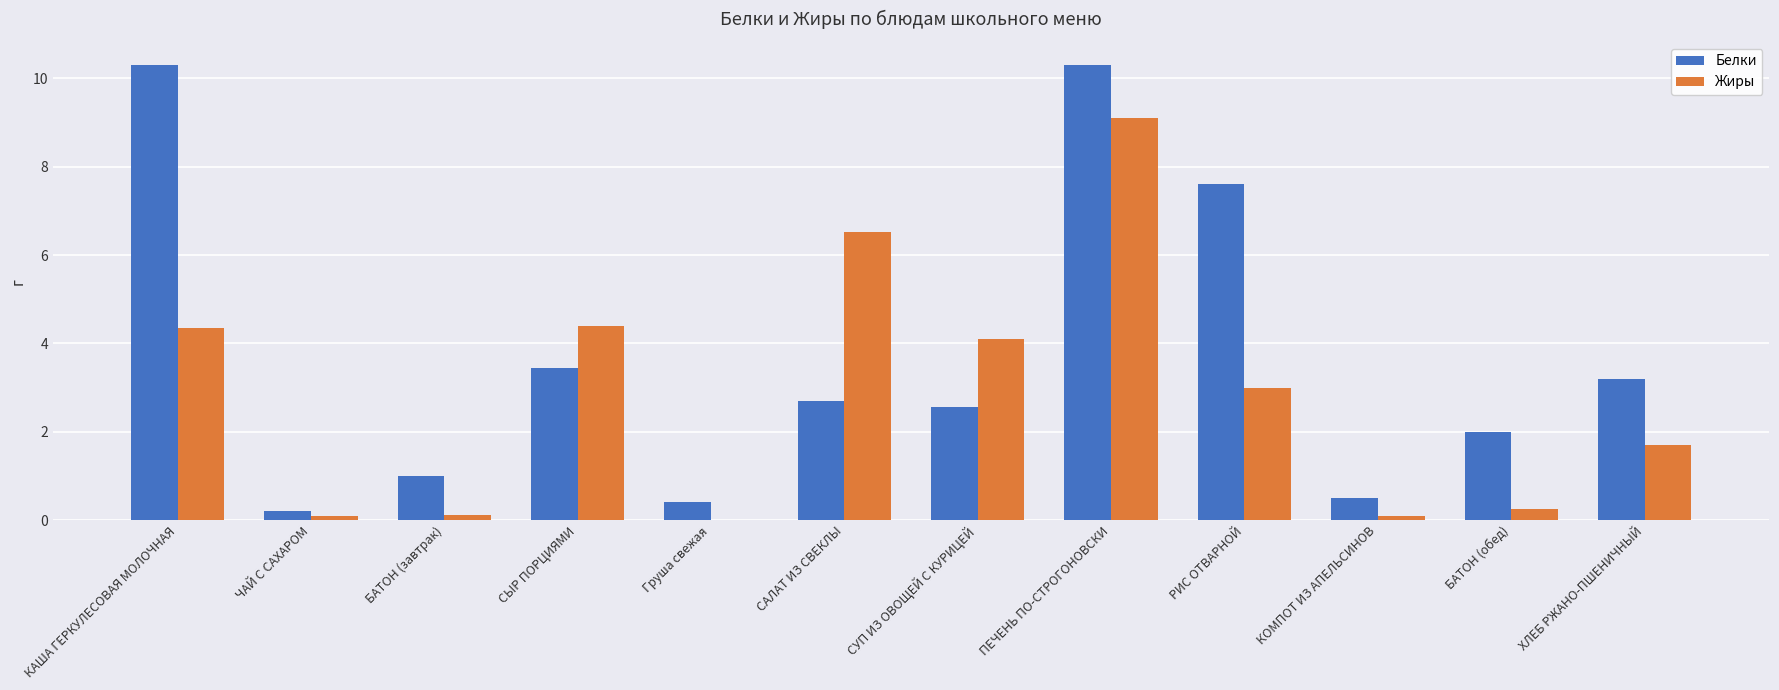

How many groups of bars are there?

12